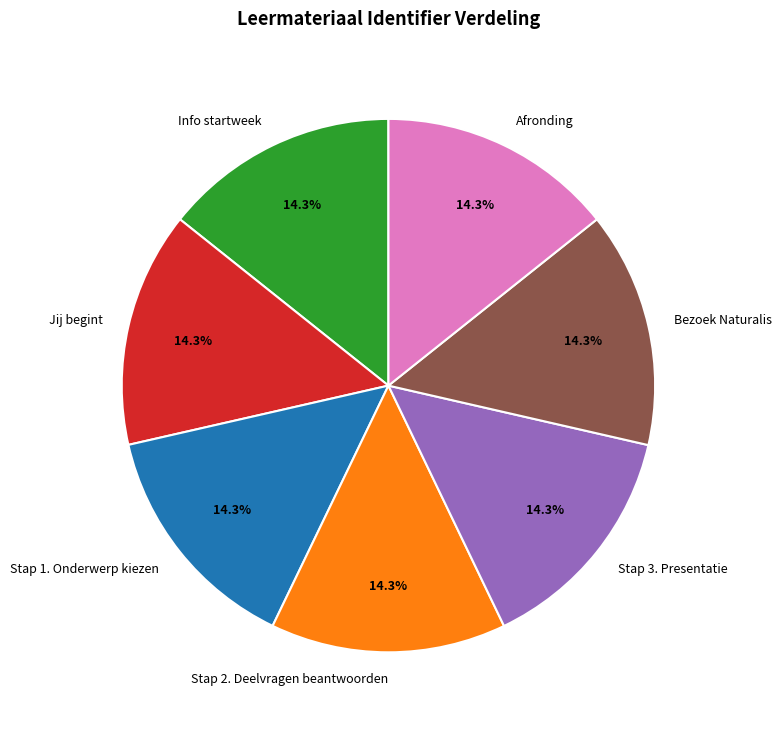

Does any single category account for the majority?

No